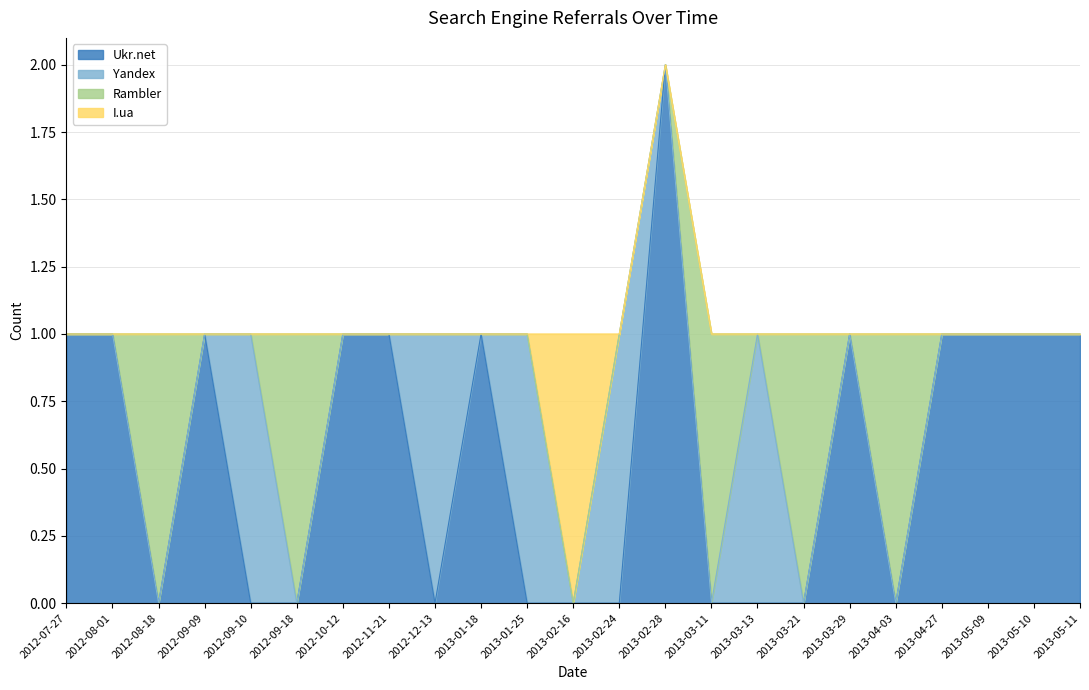

Where is Yandex nearest to the value 0?

2012-07-27